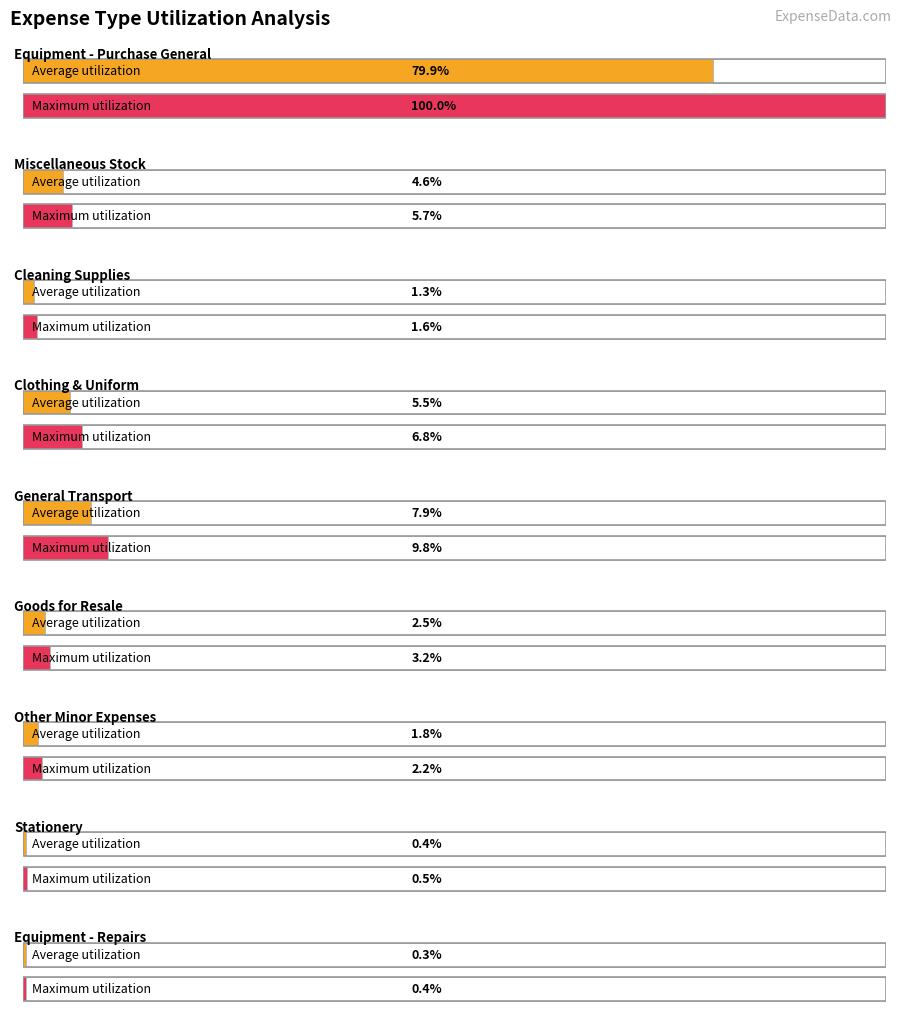

The chart shows a value of 33.4 at Miscellaneous Stock - Purchases. True or false?

False